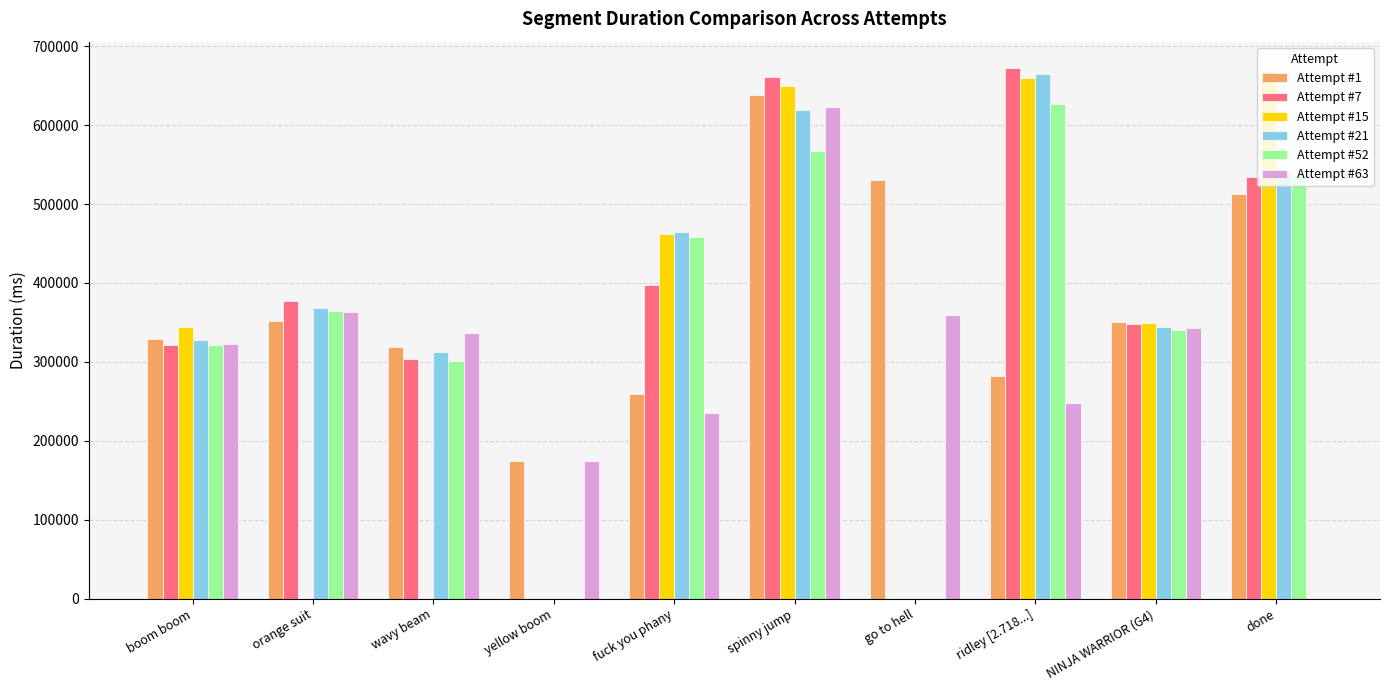

True or false: Attempt #63 has a value of 377256 at fuck you phany.

False